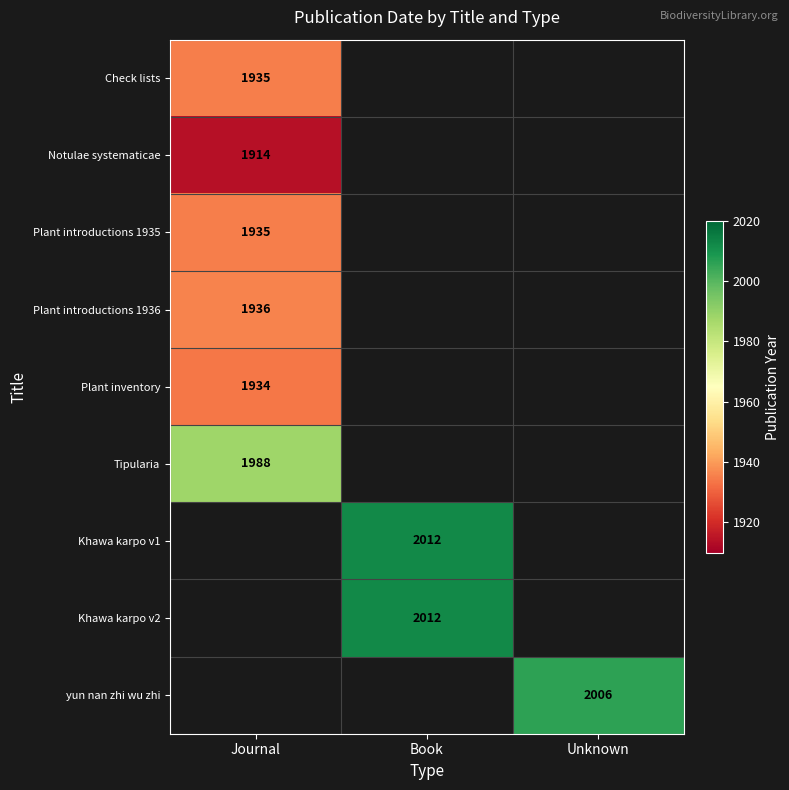

True or false: Khawa karpo v2 has a value of 477 at Book.

False